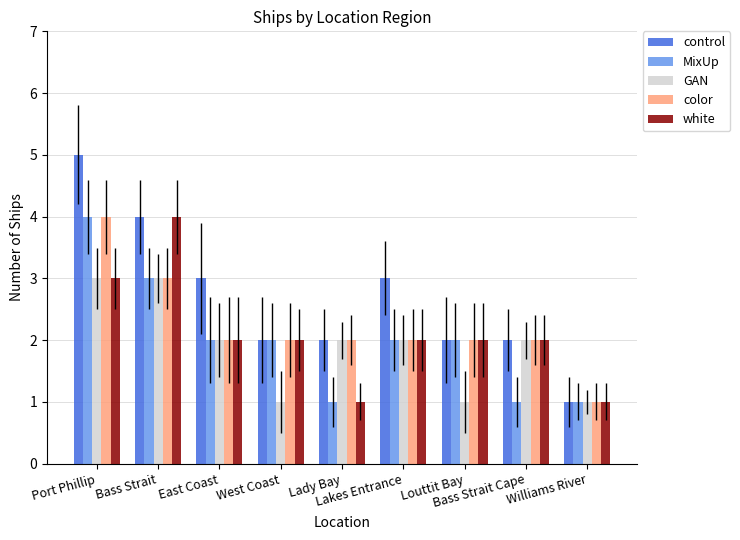

What is the greatest value displayed?

5